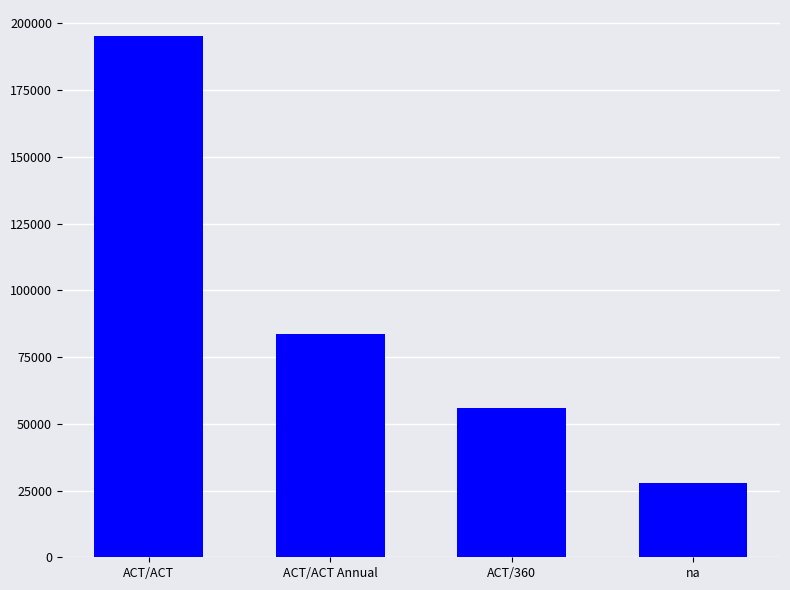

How many series are shown in this chart?

1